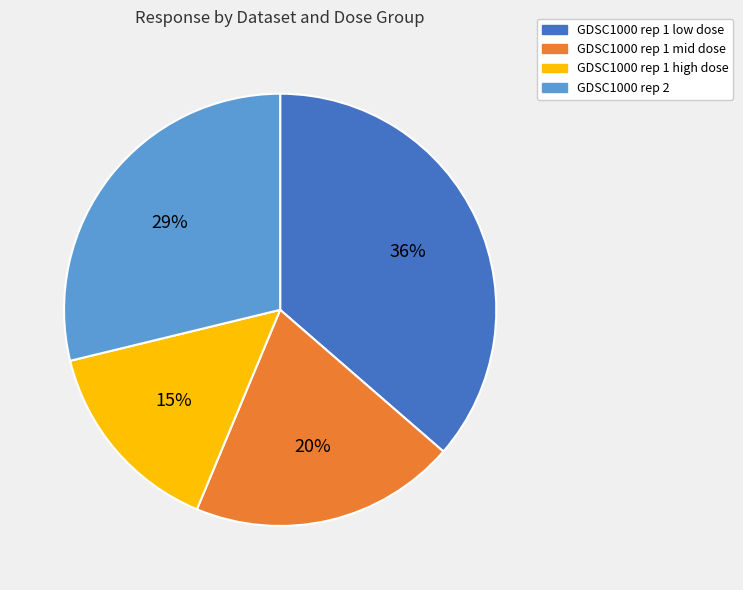

Does GDSC1000 rep 1 low dose represent more than half of the total?

No